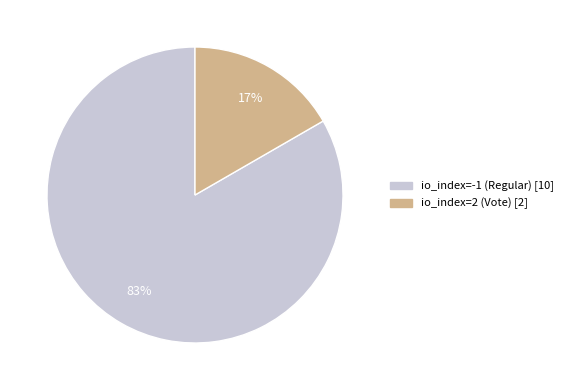

Is the sum of io_index=2 (Vote) and io_index=-1 (Regular) greater than half?

Yes